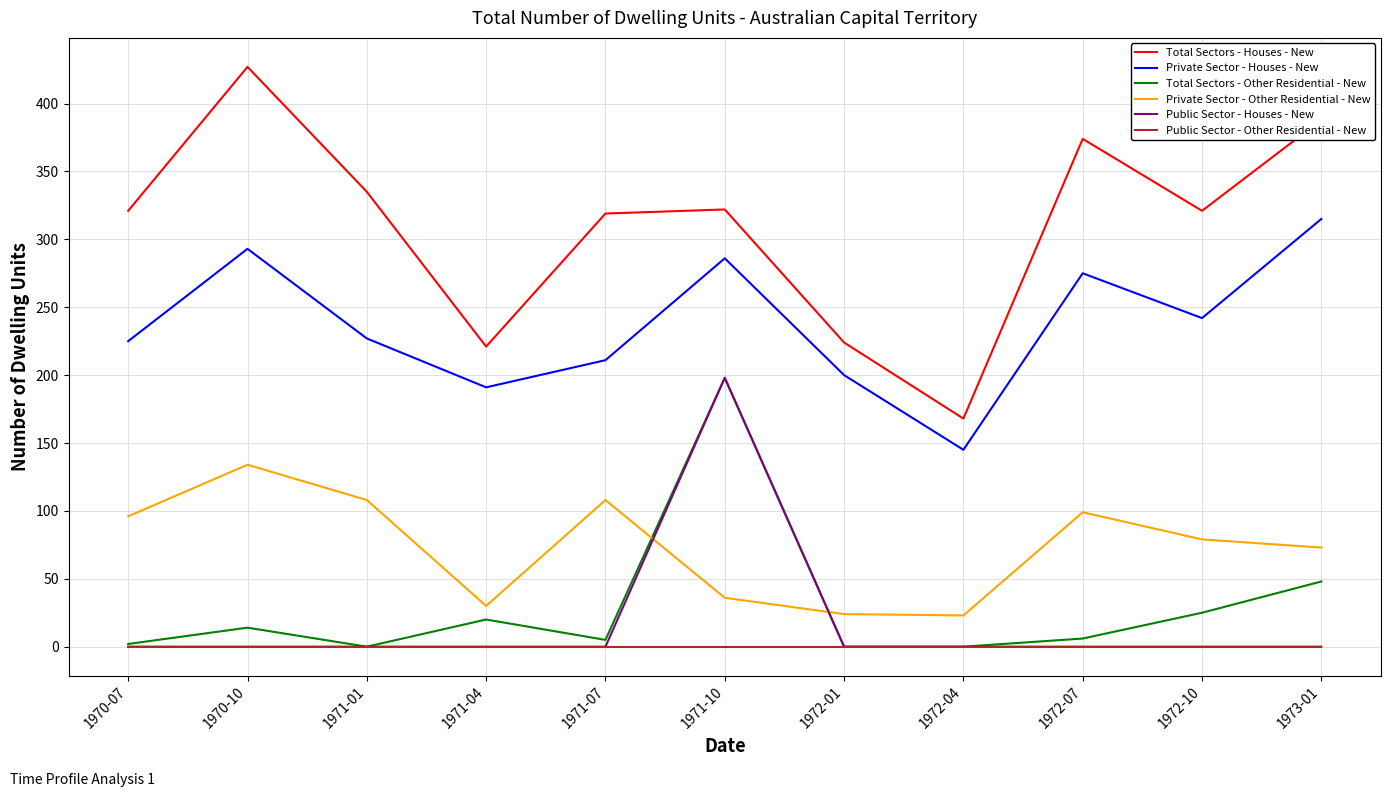

Is the value of Private Sector - Other Residential - New at 1971-07 greater than the value of Public Sector - Other Residential - New at 1972-04?

Yes